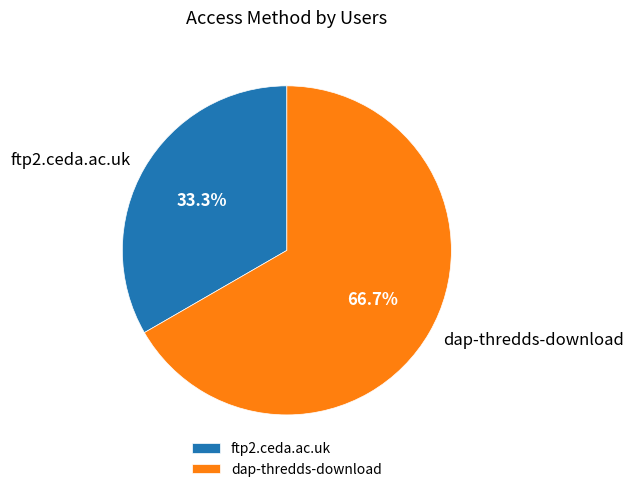

What percentage is the ftp2.ceda.ac.uk slice, to the nearest percent?

33%